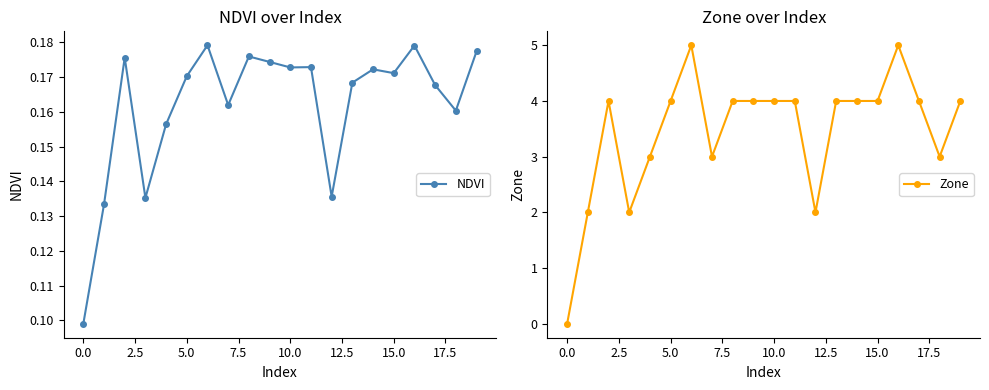

Rank the series by their average value, from lowest to highest.

NDVI, Zone